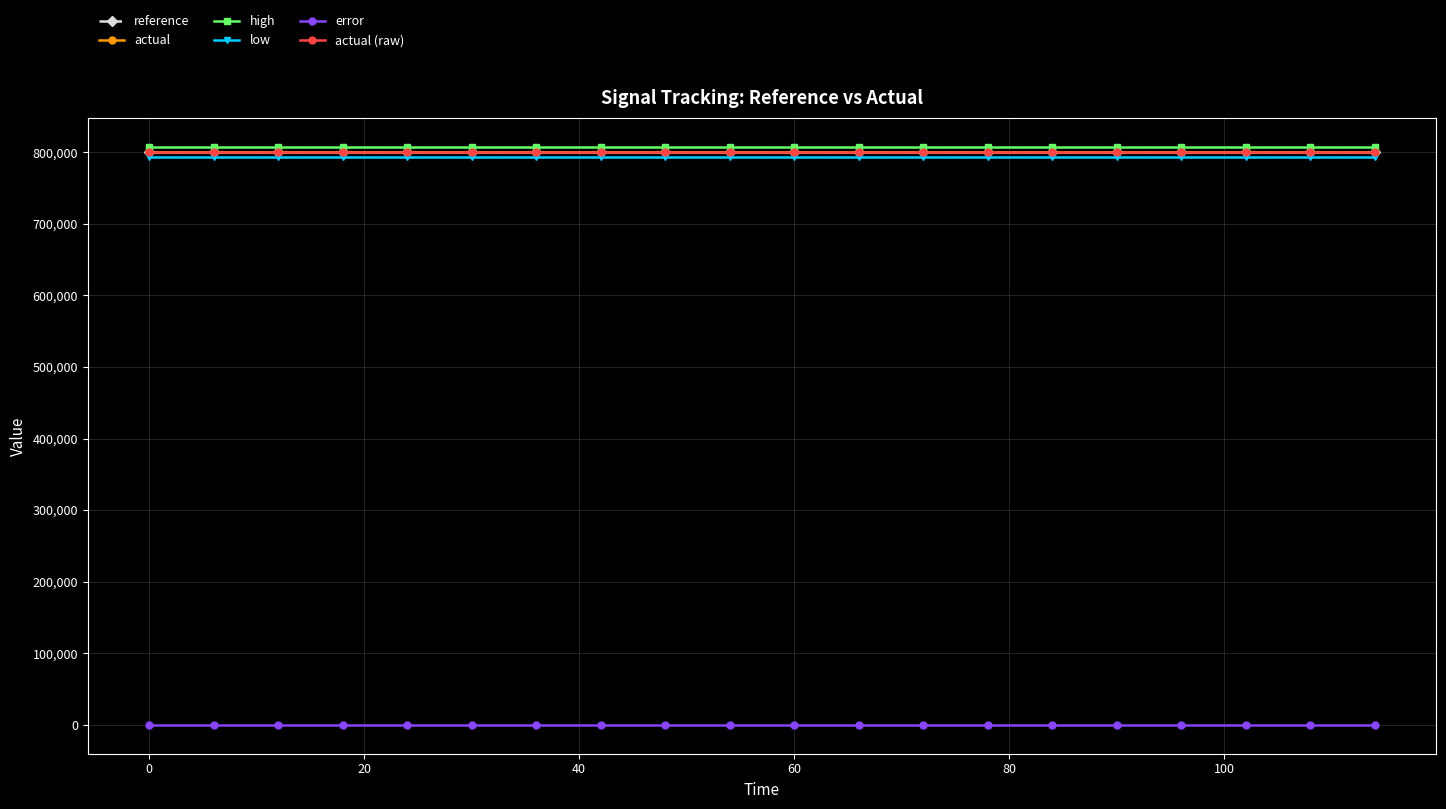

Does the chart have visible grid lines?

Yes